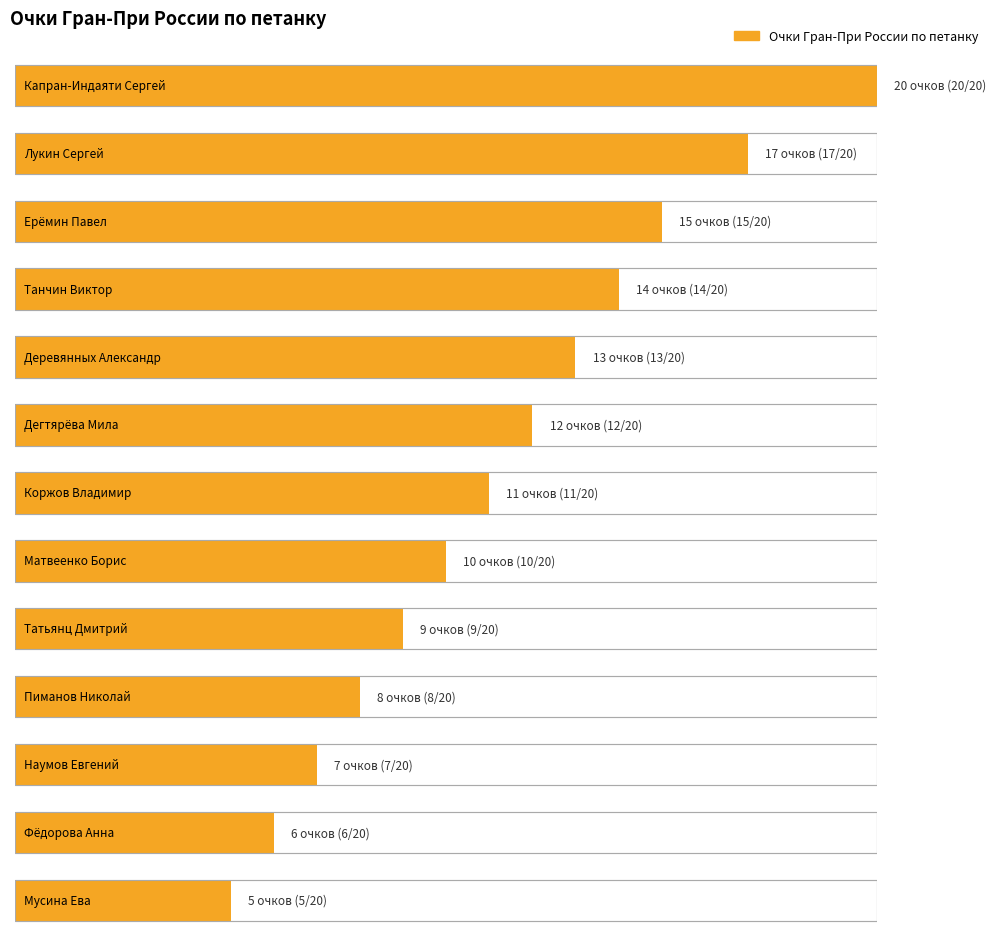

What is the minimum value shown in the chart?

5